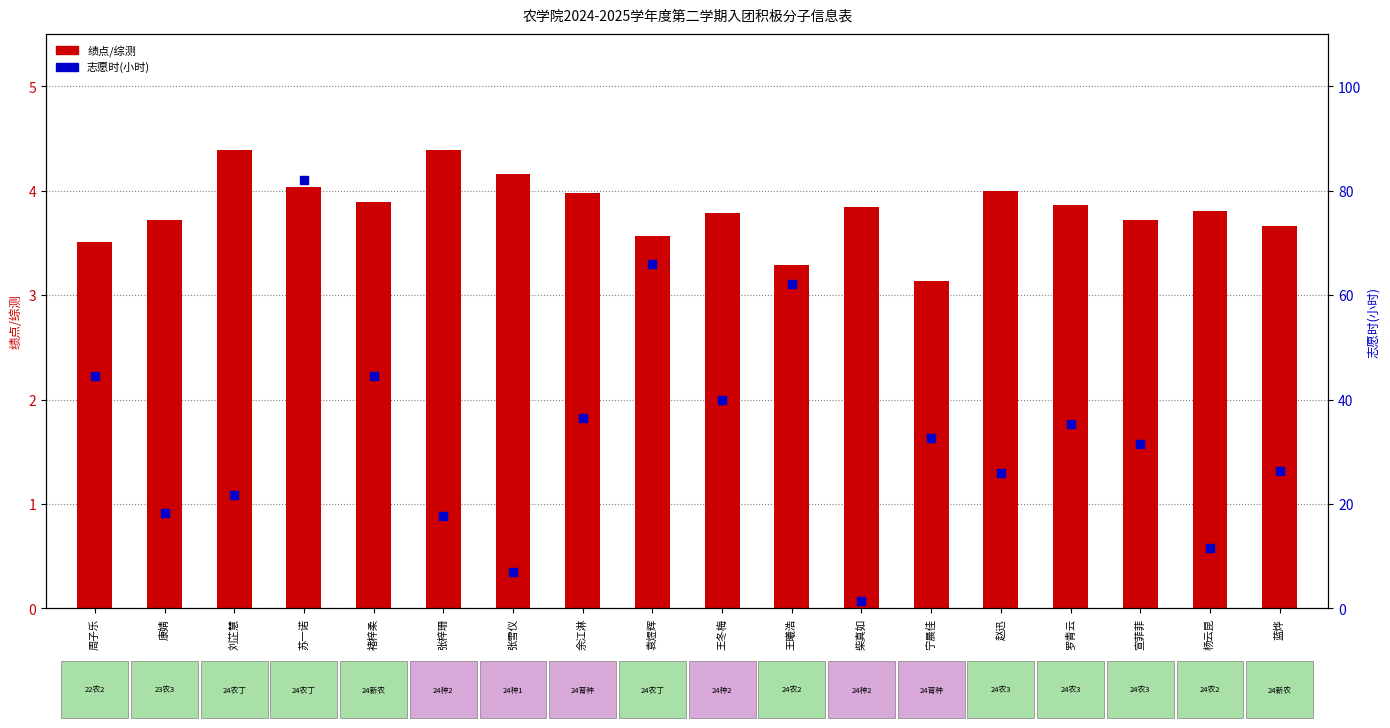

Which series has the largest total across all categories?

志愿时(小时)